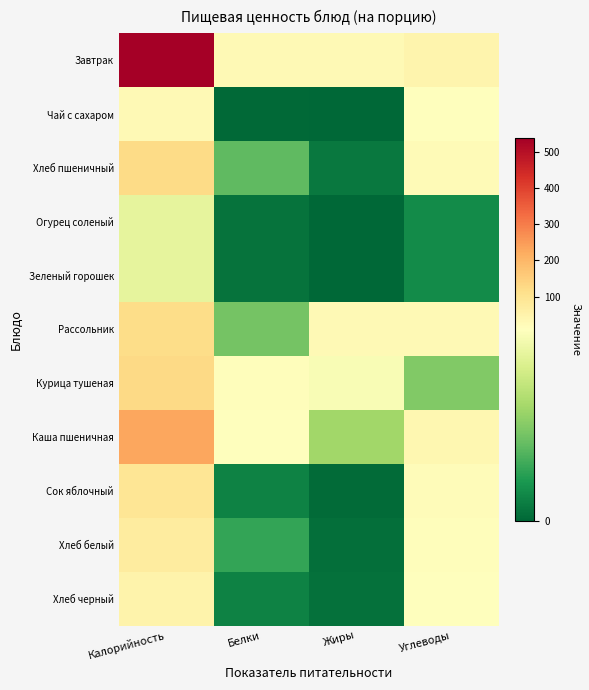

Between Жиры and Углеводы, which series saw the biggest shift?

Каша пшеничная